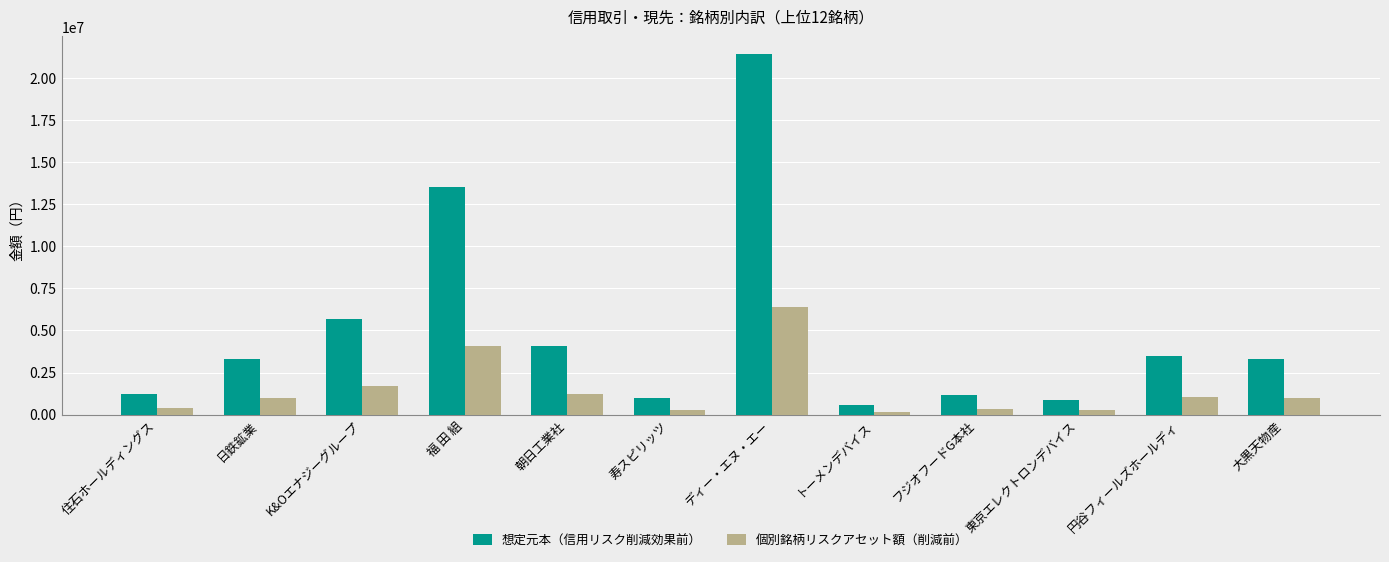

What is the greatest value displayed?

21411000